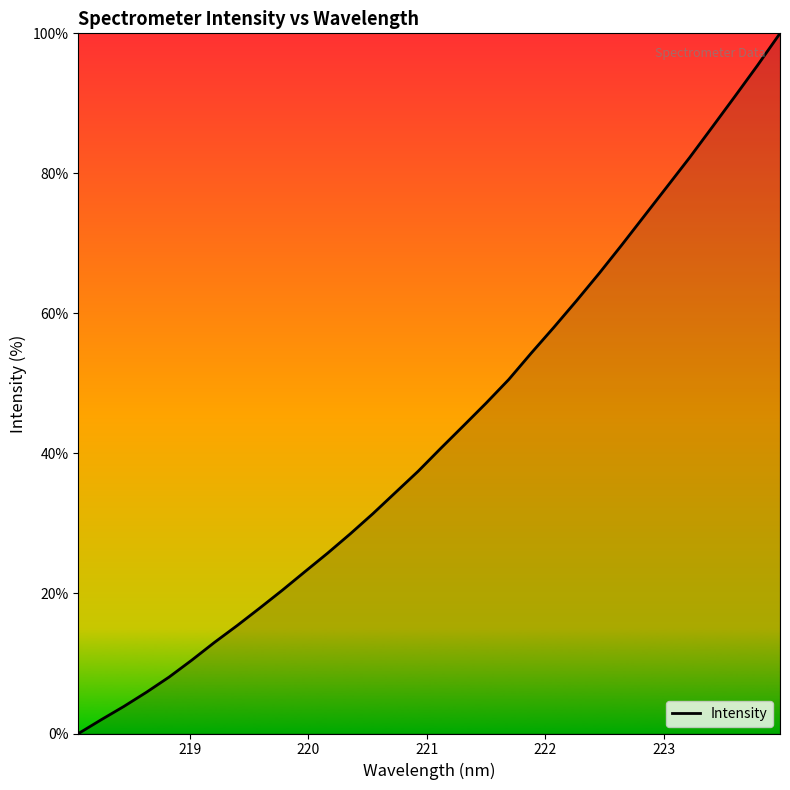

Does the chart display data point markers on the line(s)?

No